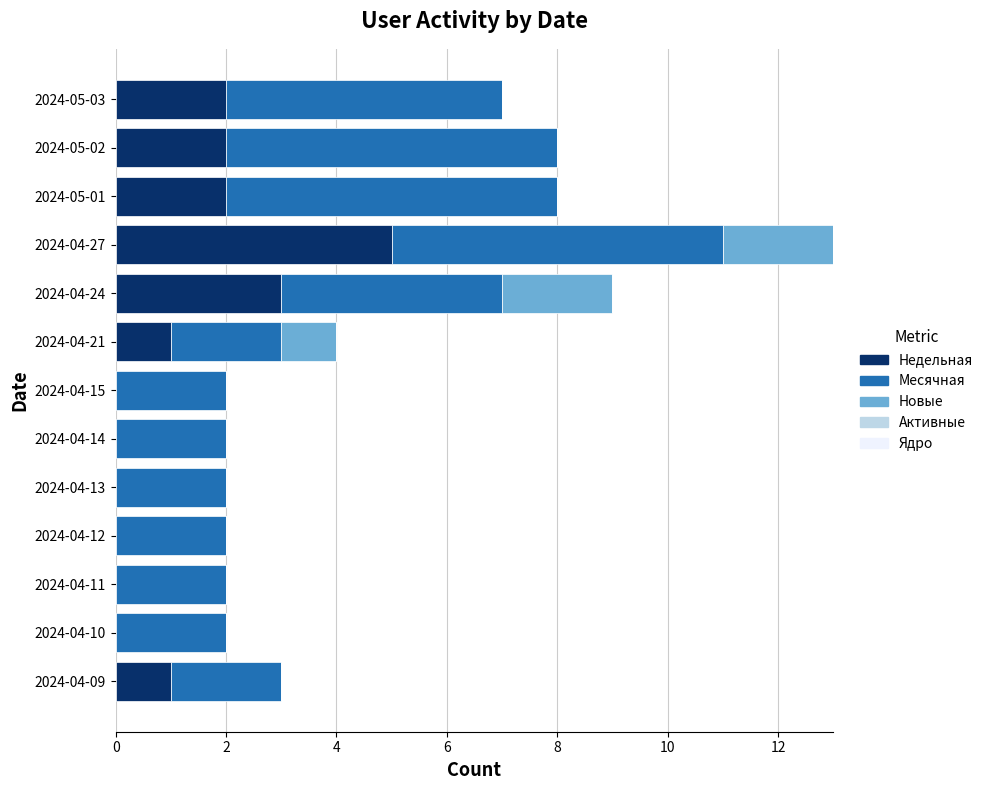

What is the total value across all series at 2024-05-01?

8